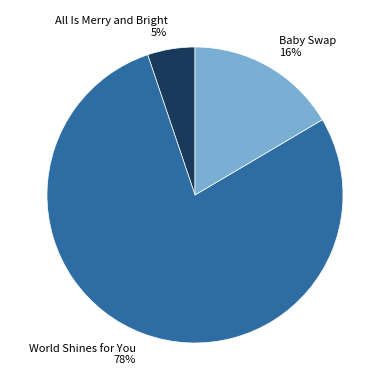

Which category has the smallest portion of the pie?

All Is Merry and Bright